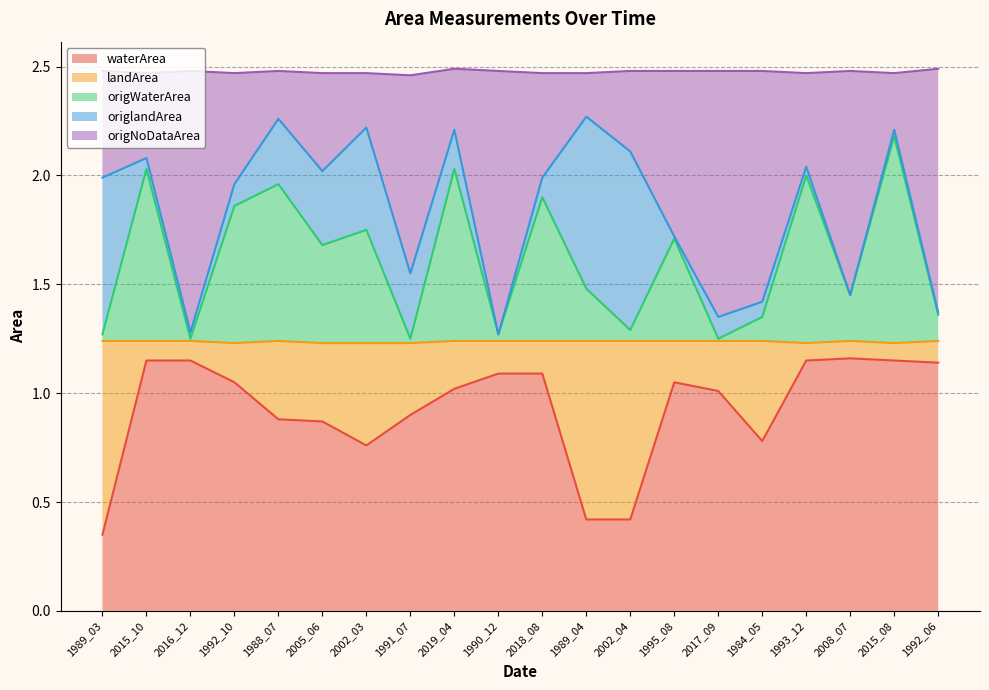

At which label does waterArea reach its minimum?

1989_03